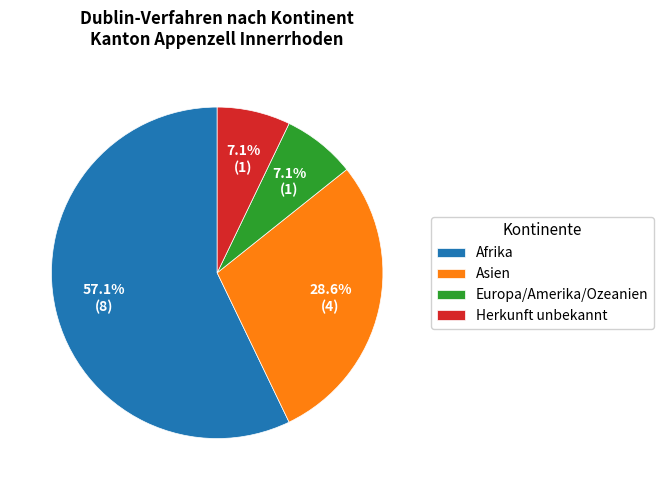

True or false: Afrika accounts for 69% of the total.

False